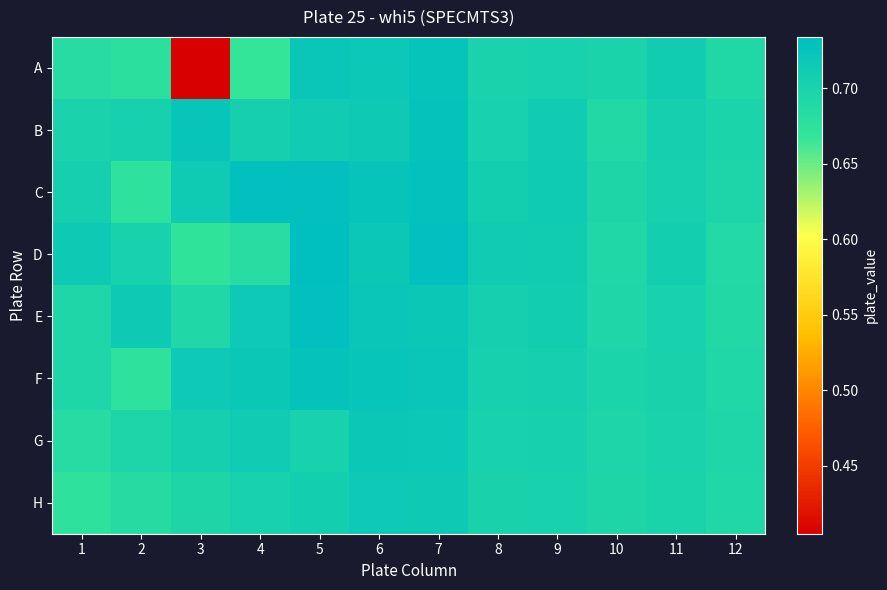

Reading right to left, what are all the values shown in this chart?

A: 12=0.7	11=0.7	10=0.7	9=0.7	8=0.7	7=0.7	6=0.7	5=0.7	4=0.7	3=0.4	2=0.7	1=0.7
B: 12=0.7	11=0.7	10=0.7	9=0.7	8=0.7	7=0.7	6=0.7	5=0.7	4=0.7	3=0.7	2=0.7	1=0.7
C: 12=0.7	11=0.7	10=0.7	9=0.7	8=0.7	7=0.7	6=0.7	5=0.7	4=0.7	3=0.7	2=0.7	1=0.7
D: 12=0.7	11=0.7	10=0.7	9=0.7	8=0.7	7=0.7	6=0.7	5=0.7	4=0.7	3=0.7	2=0.7	1=0.7
E: 12=0.7	11=0.7	10=0.7	9=0.7	8=0.7	7=0.7	6=0.7	5=0.7	4=0.7	3=0.7	2=0.7	1=0.7
F: 12=0.7	11=0.7	10=0.7	9=0.7	8=0.7	7=0.7	6=0.7	5=0.7	4=0.7	3=0.7	2=0.7	1=0.7
G: 12=0.7	11=0.7	10=0.7	9=0.7	8=0.7	7=0.7	6=0.7	5=0.7	4=0.7	3=0.7	2=0.7	1=0.7
H: 12=0.7	11=0.7	10=0.7	9=0.7	8=0.7	7=0.7	6=0.7	5=0.7	4=0.7	3=0.7	2=0.7	1=0.7